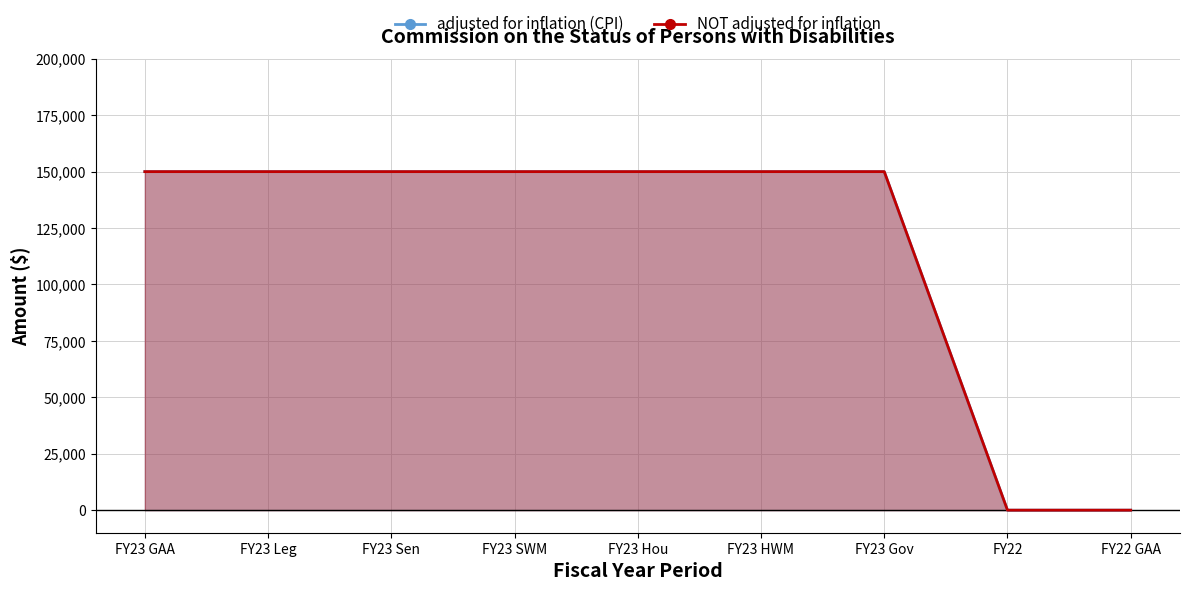

What position from the left is FY23 SWM?

4